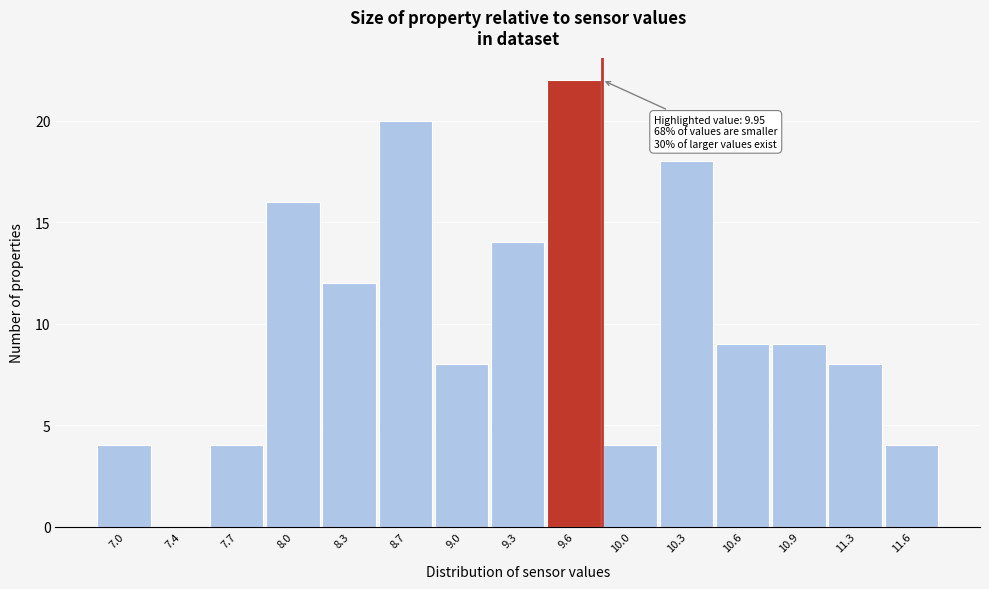

Reading left to right, transcribe all the data shown in this chart.

7.0=4	7.4=0	7.7=4	8.0=16	8.3=12	8.7=20	9.0=8	9.3=14	9.6=22	10.0=4	10.3=18	10.6=9	10.9=9	11.3=8	11.6=4